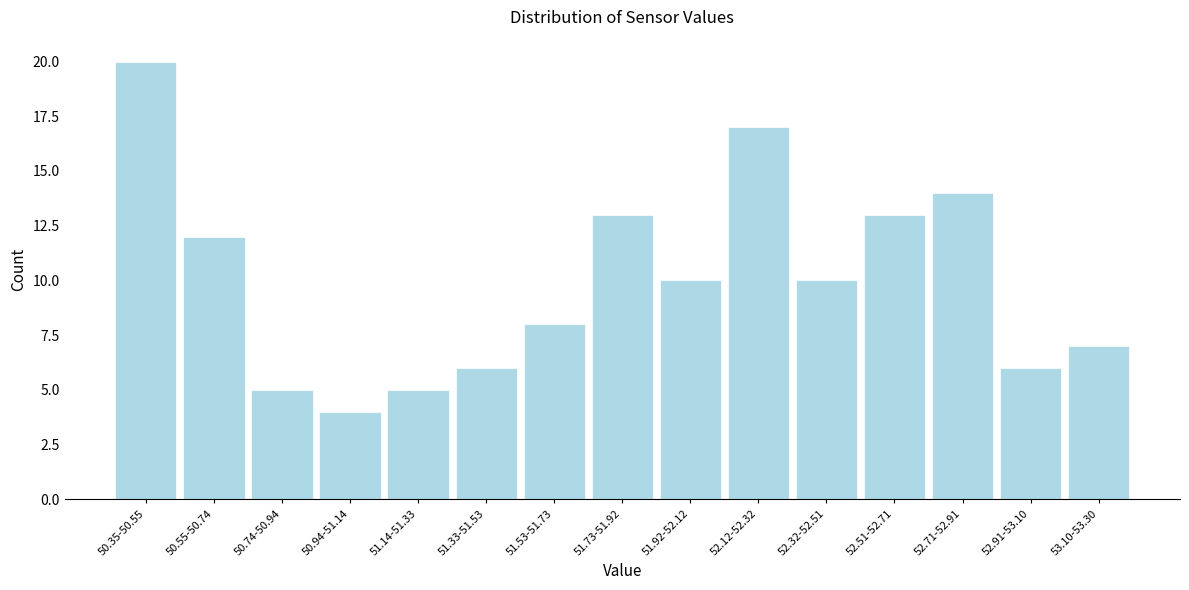

Reading left to right, what are all the values shown in this chart?

50.35-50.55=20	50.55-50.74=12	50.74-50.94=5	50.94-51.14=4	51.14-51.33=5	51.33-51.53=6	51.53-51.73=8	51.73-51.92=13	51.92-52.12=10	52.12-52.32=17	52.32-52.51=10	52.51-52.71=13	52.71-52.91=14	52.91-53.10=6	53.10-53.30=7